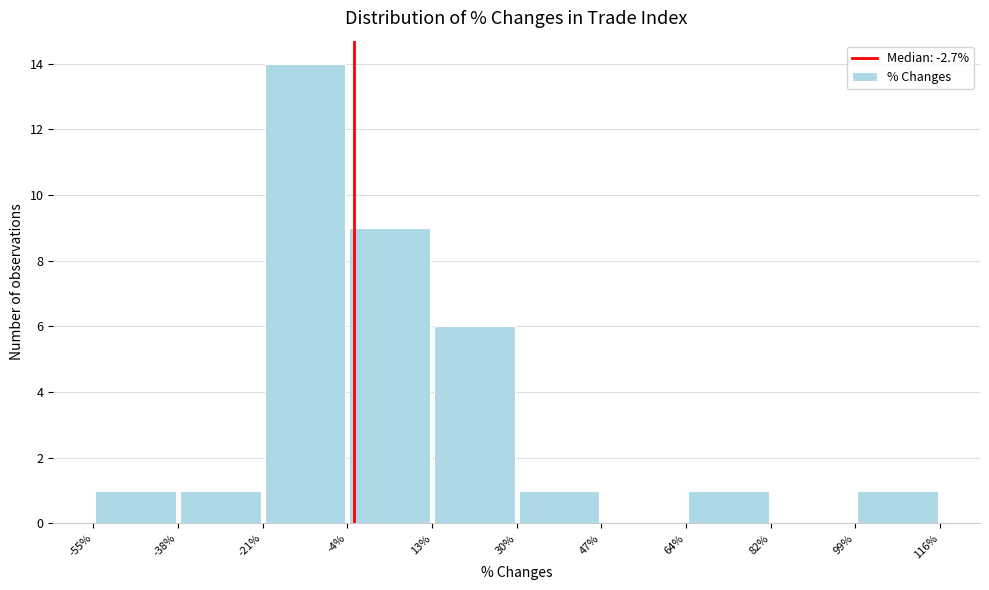

Which range on the x-axis has the tallest bar?

-21% to -4%